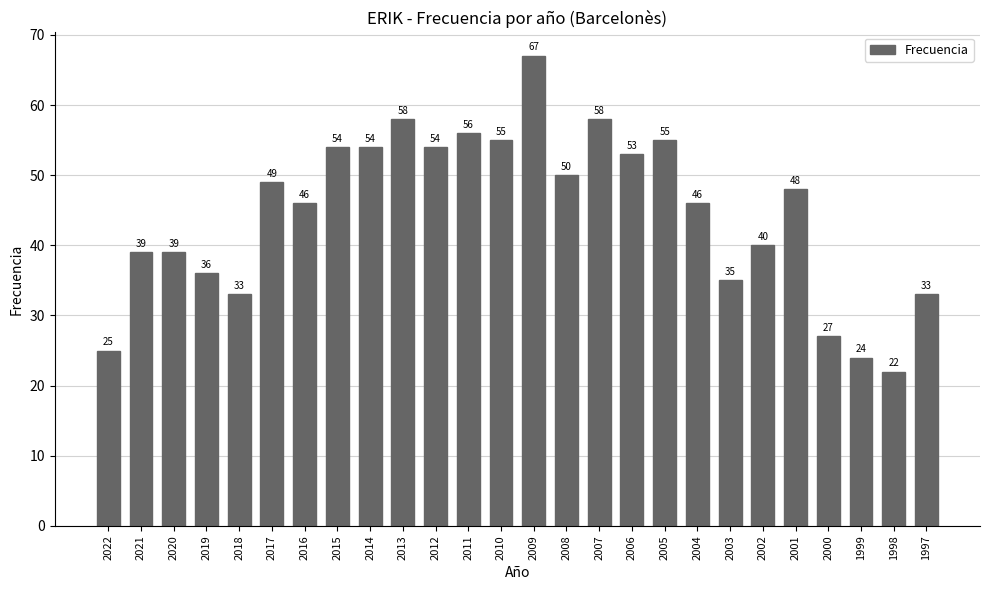

How many series are shown in this chart?

1